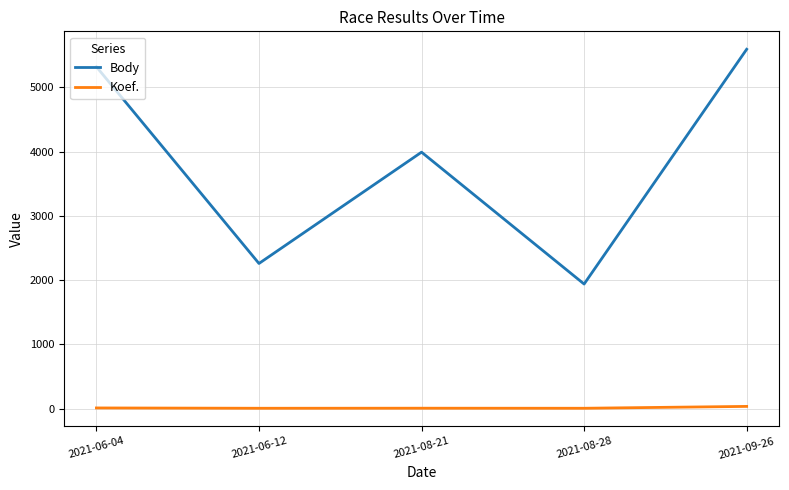

Is it true that Body equals 5321 at 2021-06-04?

True